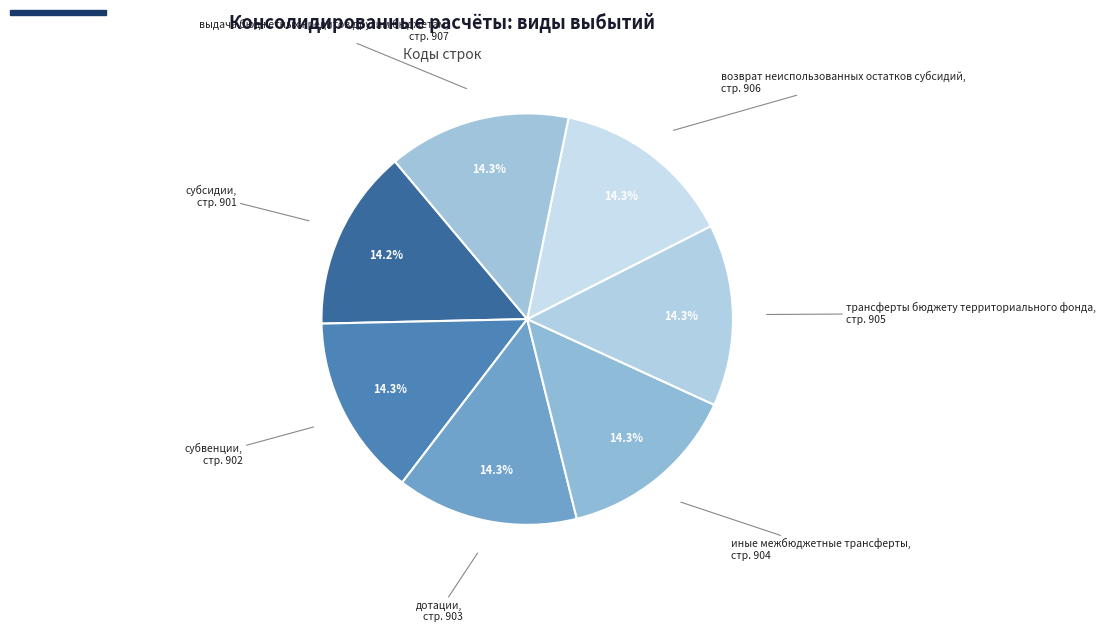

How many segments does this pie chart have?

7